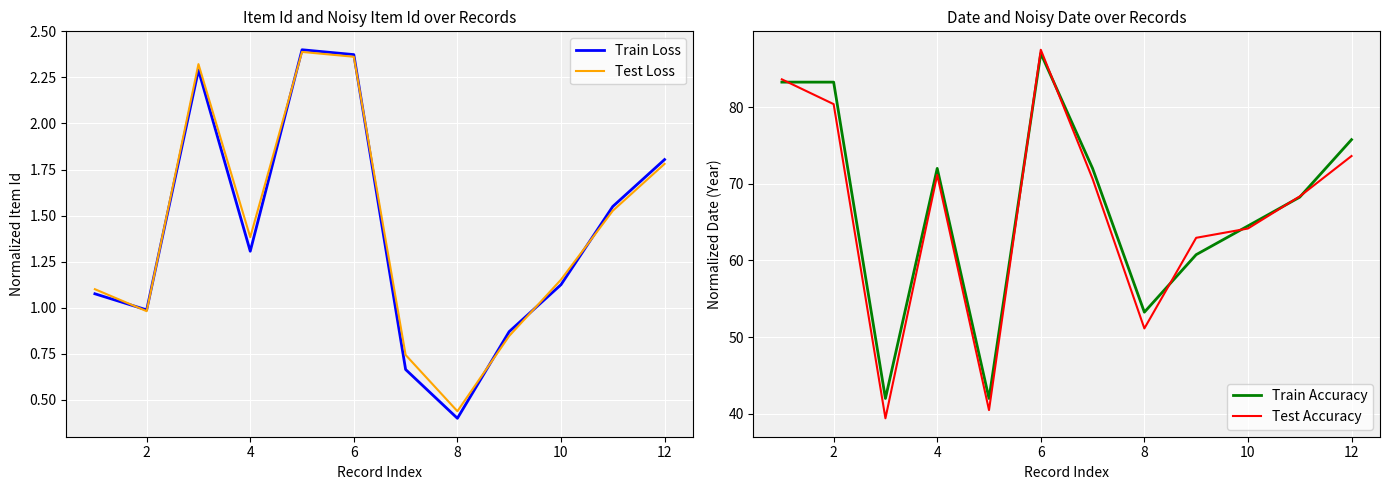

Reading right to left, list all the values displayed in this chart.

Train Loss: 1.8	1.5	1.1	0.9	0.4	0.7	2.4	2.4	1.3	2.3	1.0	1.1
Test Loss: 1.8	1.5	1.2	0.8	0.4	0.7	2.4	2.4	1.4	2.3	1.0	1.1
Train Accuracy: 75.7	68.2	64.5	60.7	53.2	72.0	87.0	42.0	72.0	42.0	83.2	83.2
Test Accuracy: 73.6	68.4	64.2	62.9	51.1	70.6	87.5	40.5	71.2	39.4	80.4	83.6